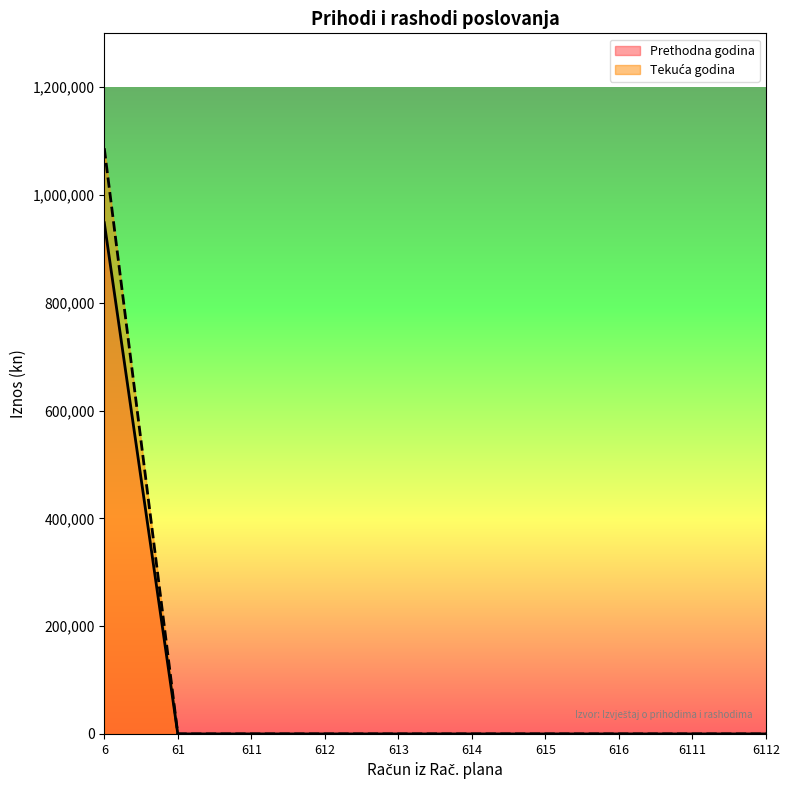

At 616, list the series in order from smallest to largest.

Ostvareno u izvještajnom razdoblju prethodne godine, Ostvareno u izvještajnom razdoblju tekuće godine